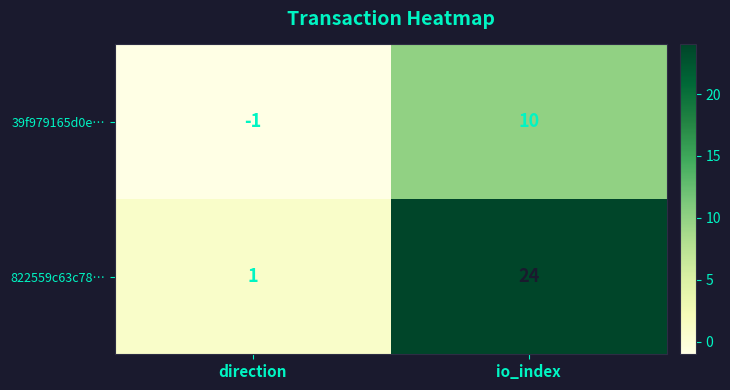

Reading right to left, list all the values displayed in this chart.

39f979165d0e…: io_index=10	direction=-1
822559c63c78…: io_index=24	direction=1